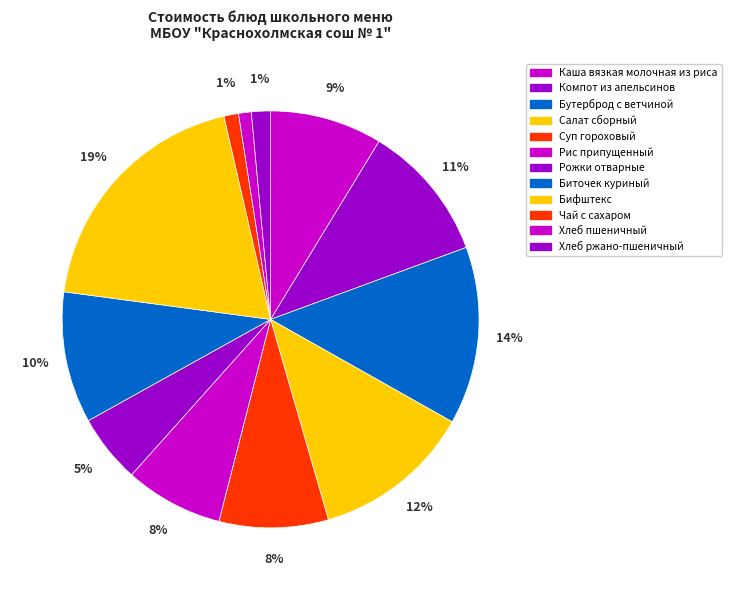

Count the number of slices in the pie.

12